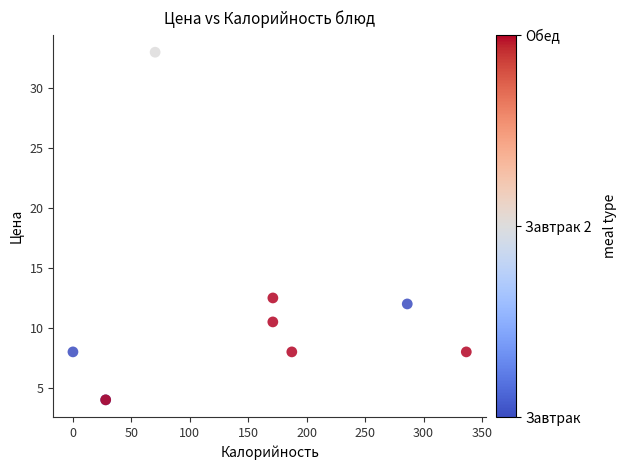

What Y value in the scatter plot is closest to 18?

12.5